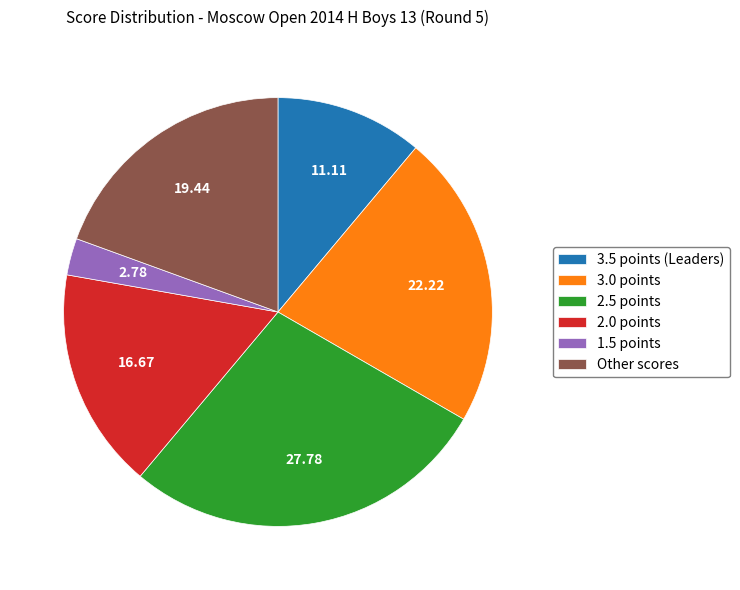

Is there any slice that represents more than half of the pie?

No